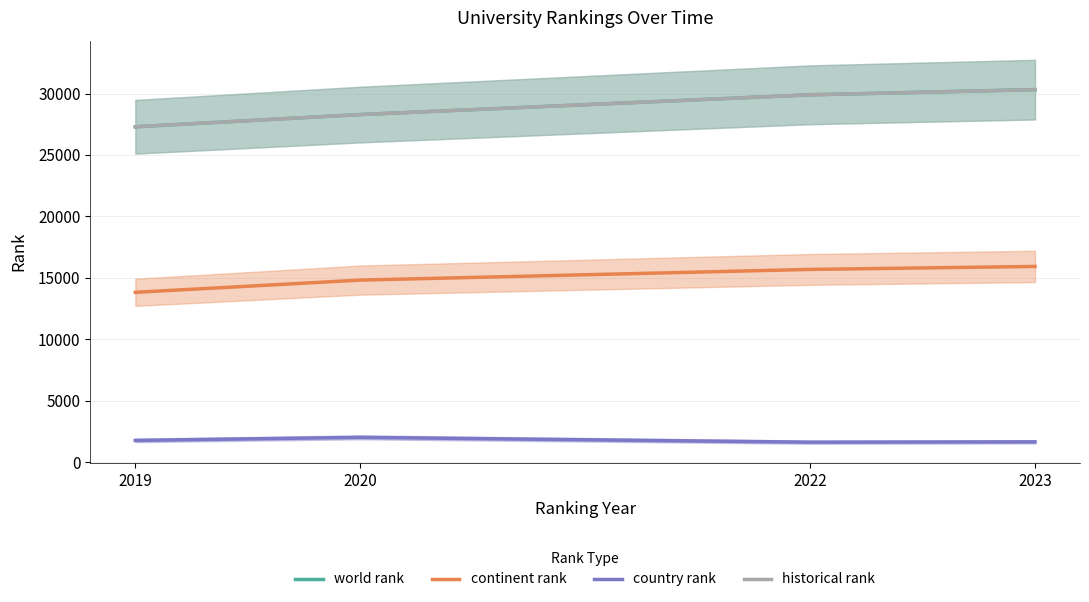

True or false: historical rank and country rank intersect in this chart.

False